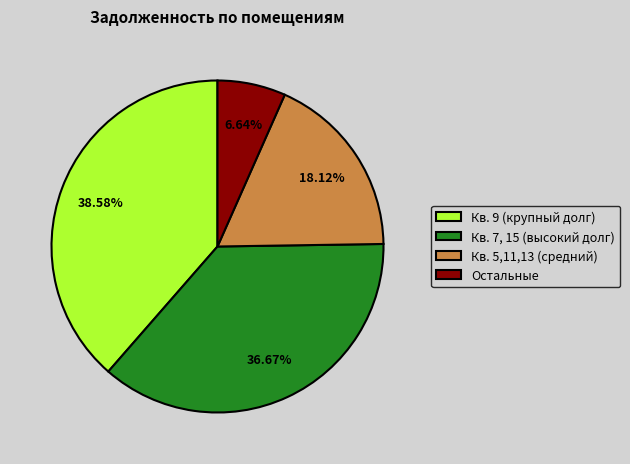

Which has a higher value, Кв. 5,11,13 (средний) or Кв. 7, 15 (высокий долг)?

Кв. 7, 15 (высокий долг)